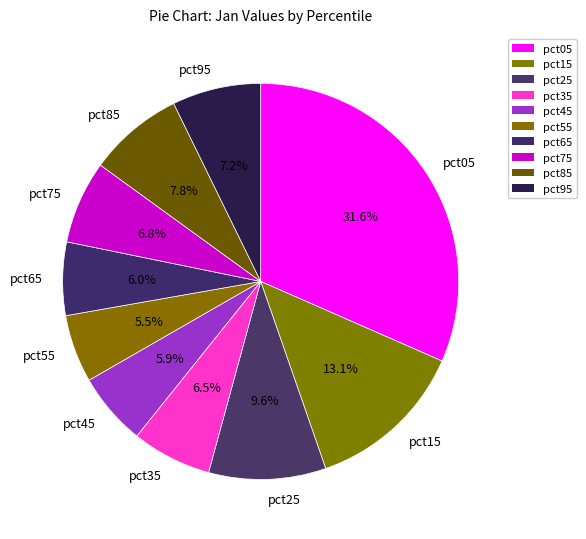

Does pct15 represent more than half of the total?

No